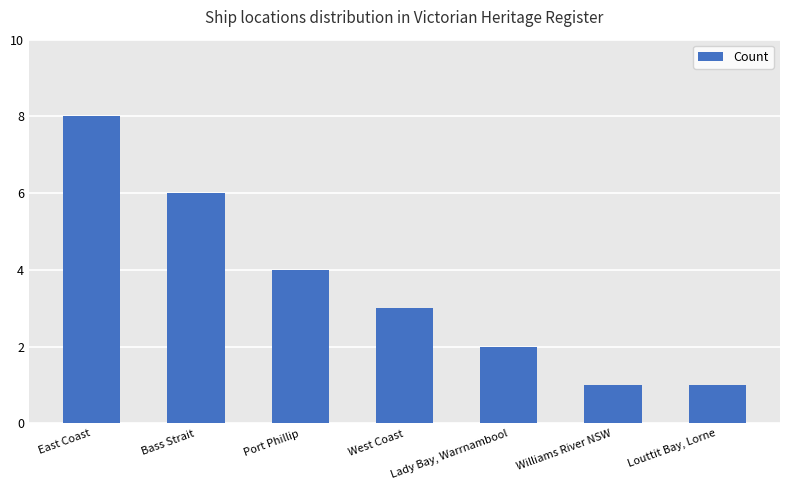

True or false: the data shows 11 at Bass Strait.

False